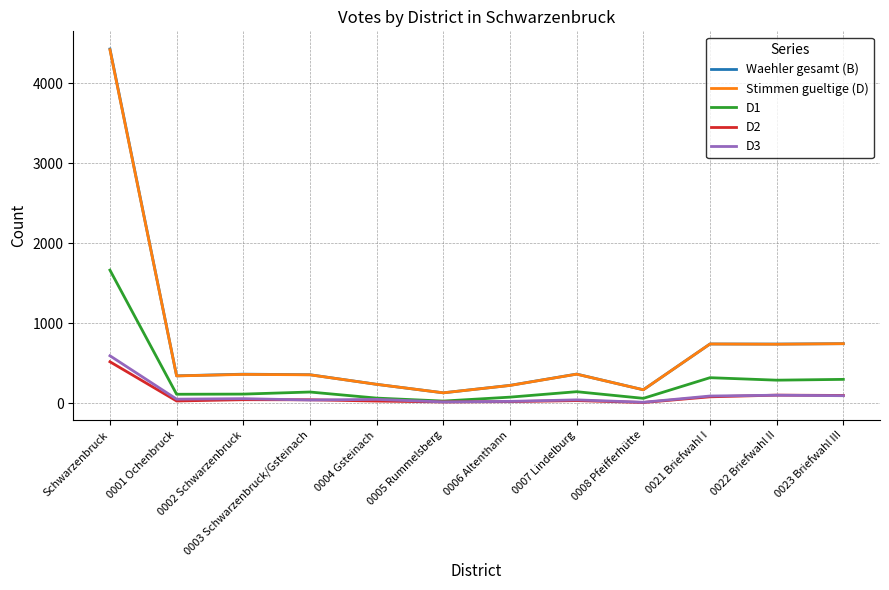

Does the chart display data point markers on the line(s)?

No